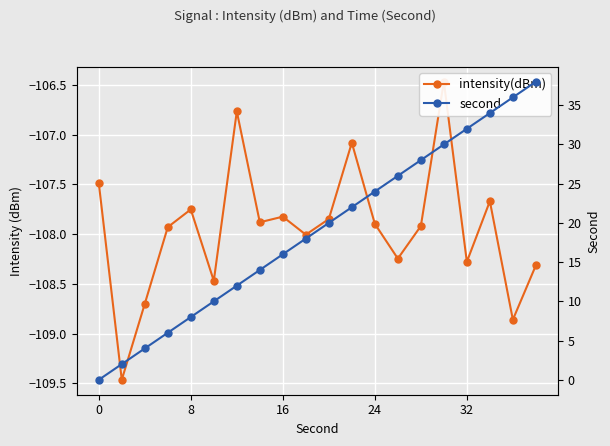

Reading right to left, extract all data points from this chart.

intensity(dBm): -108.3	-108.9	-107.7	-108.3	-106.5	-107.9	-108.2	-107.9	-107.1	-107.8	-108.0	-107.8	-107.9	-106.8	-108.5	-107.8	-107.9	-108.7	-109.5	-107.5
second: 38.0	36.0	34.0	32.0	30.0	28.0	26.0	24.0	22.0	20.0	18.0	16.0	14.0	12.0	10.0	8.0	6.0	4.0	2.0	0.0